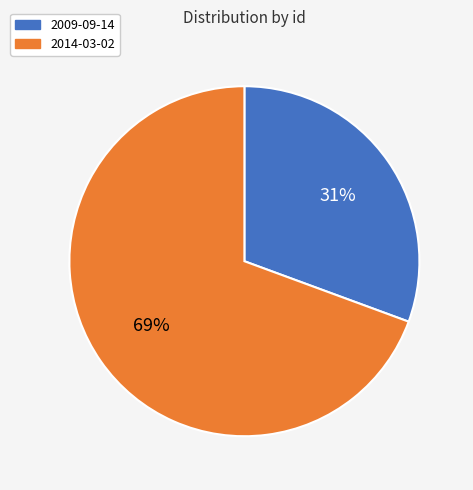

Which category accounts for the majority?

2014-03-02